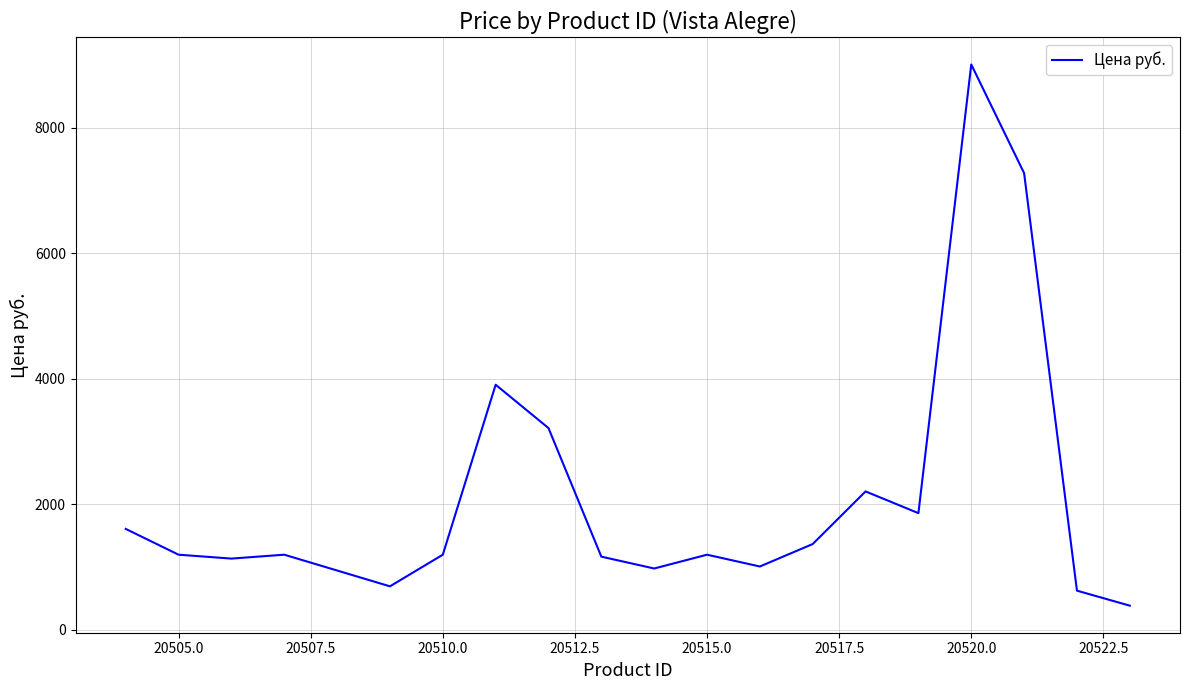

How many values are below 1197?

8